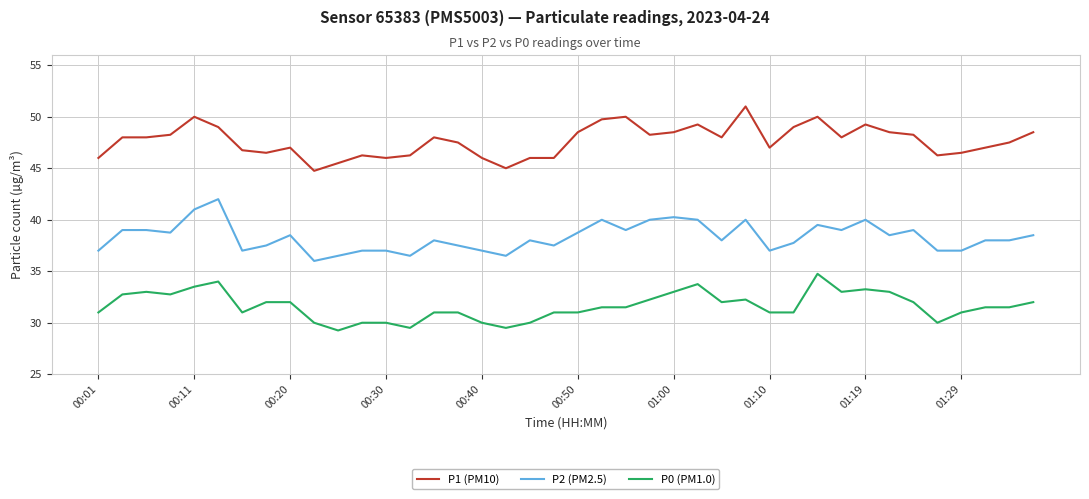

True or false: P0 (PM1.0) and P1 (PM10) intersect in this chart.

False